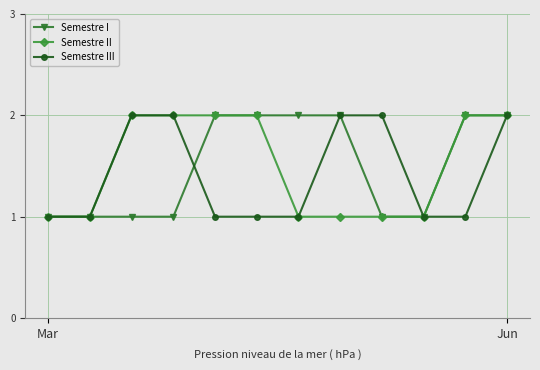

How many lines are shown in the chart?

3